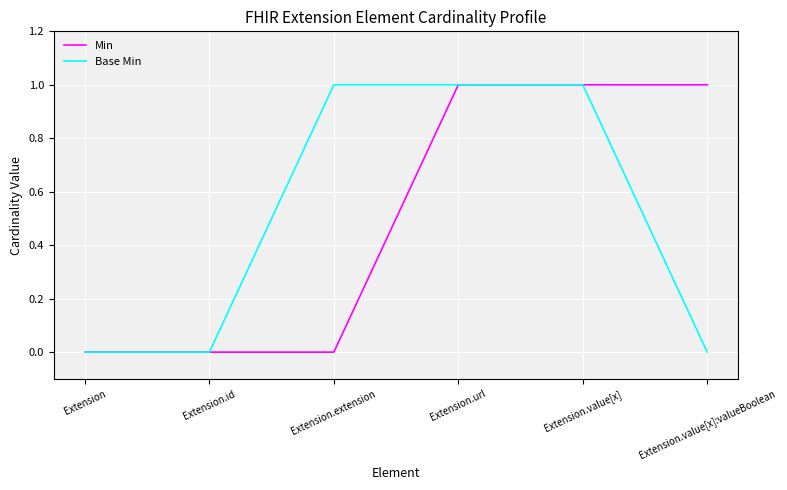

Which series changed the most between Extension.url and Extension.value[x]:valueBoolean?

Base Min